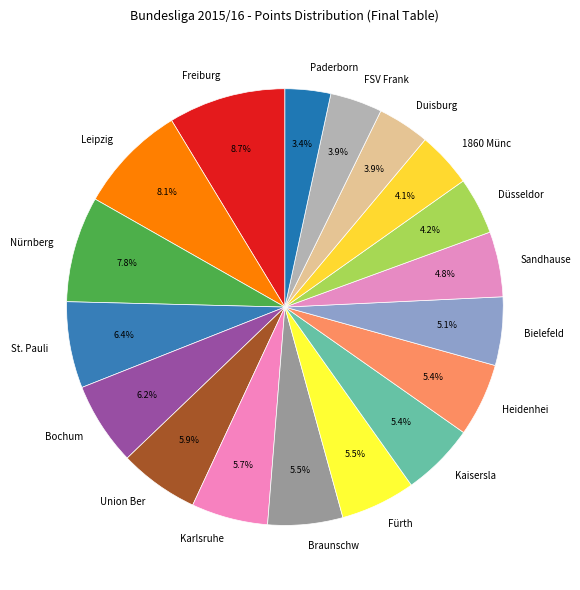

Which slice is the largest?

Freiburg